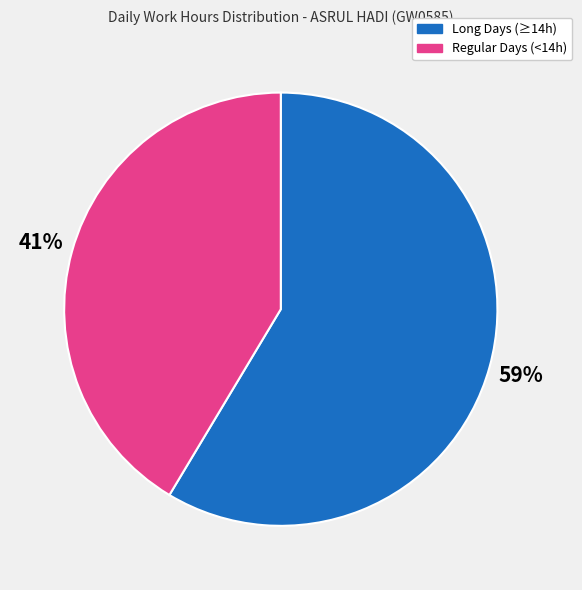

Is there a majority slice in this chart?

Yes